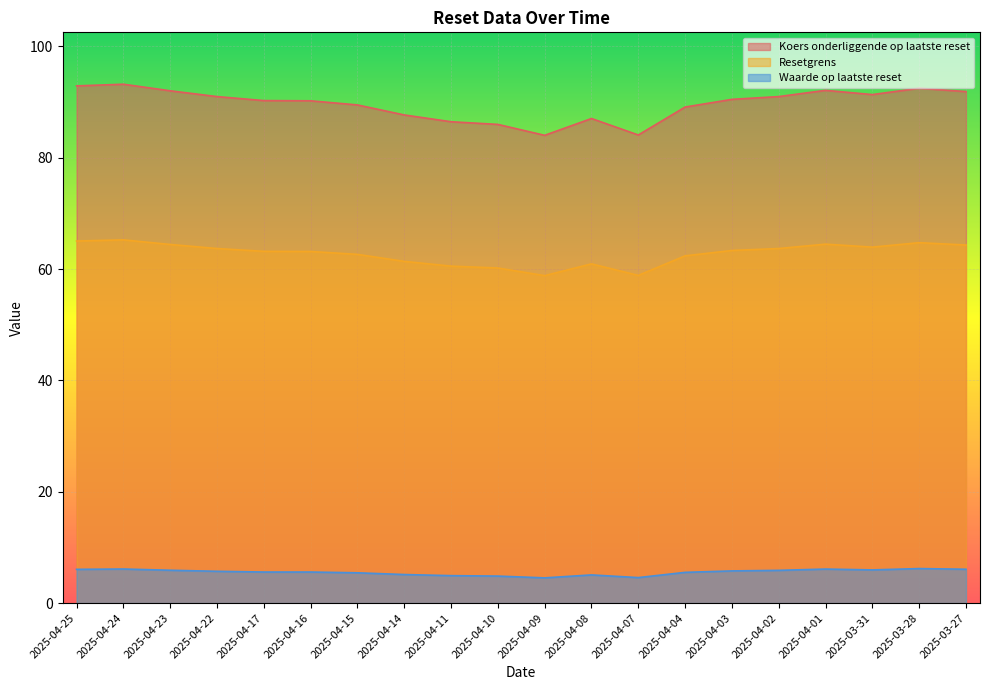

Is the value of Resetgrens at 2025-04-09 greater than the value of Waarde op laatste reset at 2025-04-11?

Yes